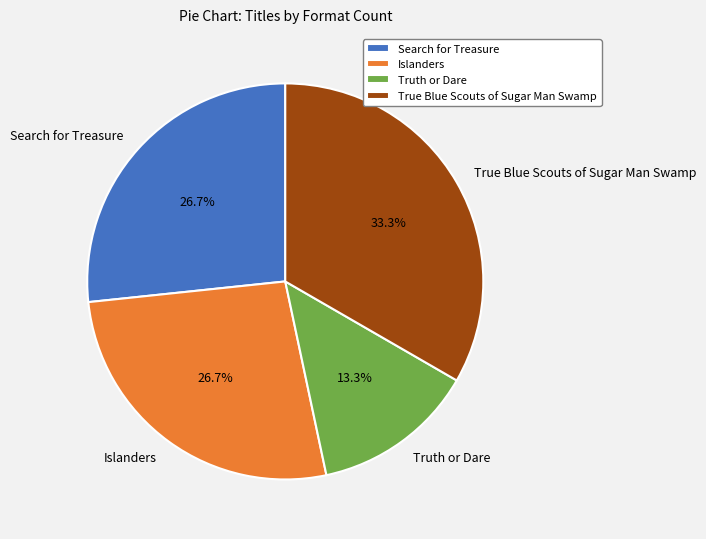

The Truth or Dare slice represents 13% of the pie. True or false?

True